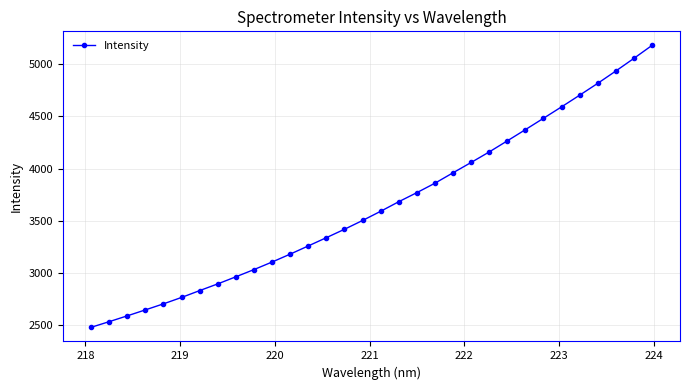

True or false: the data has more than 2 interior local peaks.

False